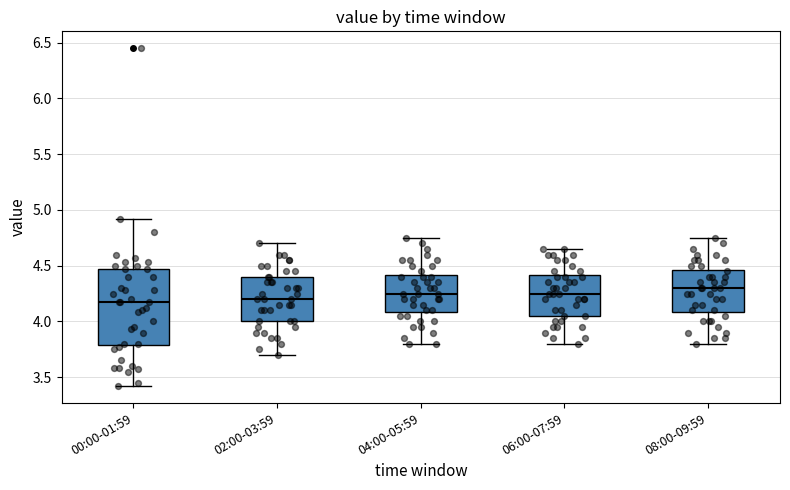

Reading left to right, transcribe this box plot: for each box, give where its median line is, the range the box spans, and where its two whiskers end, as read against the y-axis. The values are not printed on the chart, so give them approximately, as read against the axis.

00:00-01:59: median 4.15, box 3.80 to 4.45, whiskers 3.40 to 4.90
02:00-03:59: median 4.20, box 4.00 to 4.40, whiskers 3.70 to 4.70
04:00-05:59: median 4.25, box 4.10 to 4.40, whiskers 3.80 to 4.75
06:00-07:59: median 4.25, box 4.05 to 4.40, whiskers 3.80 to 4.65
08:00-09:59: median 4.30, box 4.10 to 4.45, whiskers 3.80 to 4.75